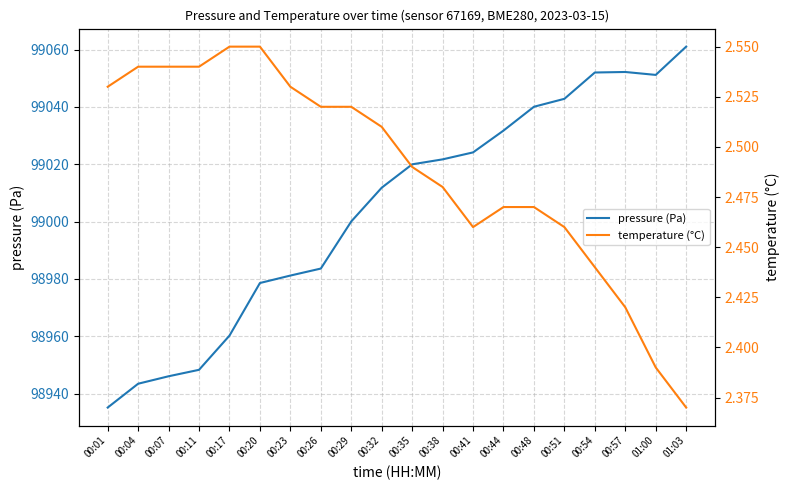

Which series has the largest total across all categories?

pressure (Pa)